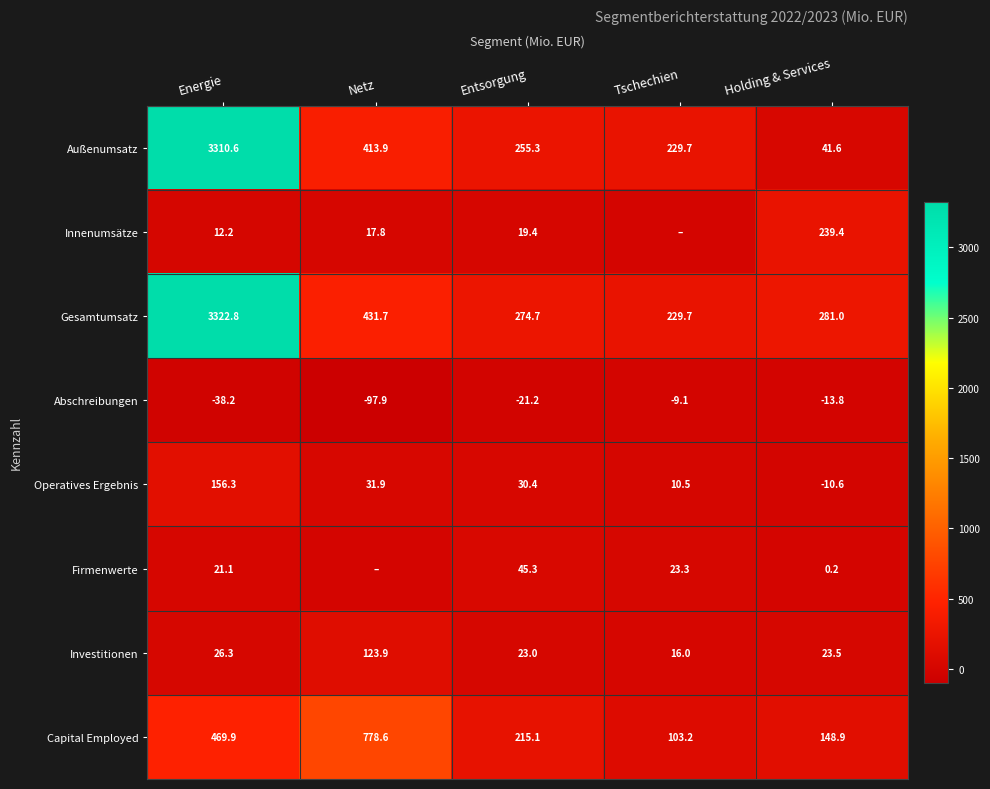

What is the smallest value displayed?

-97.9